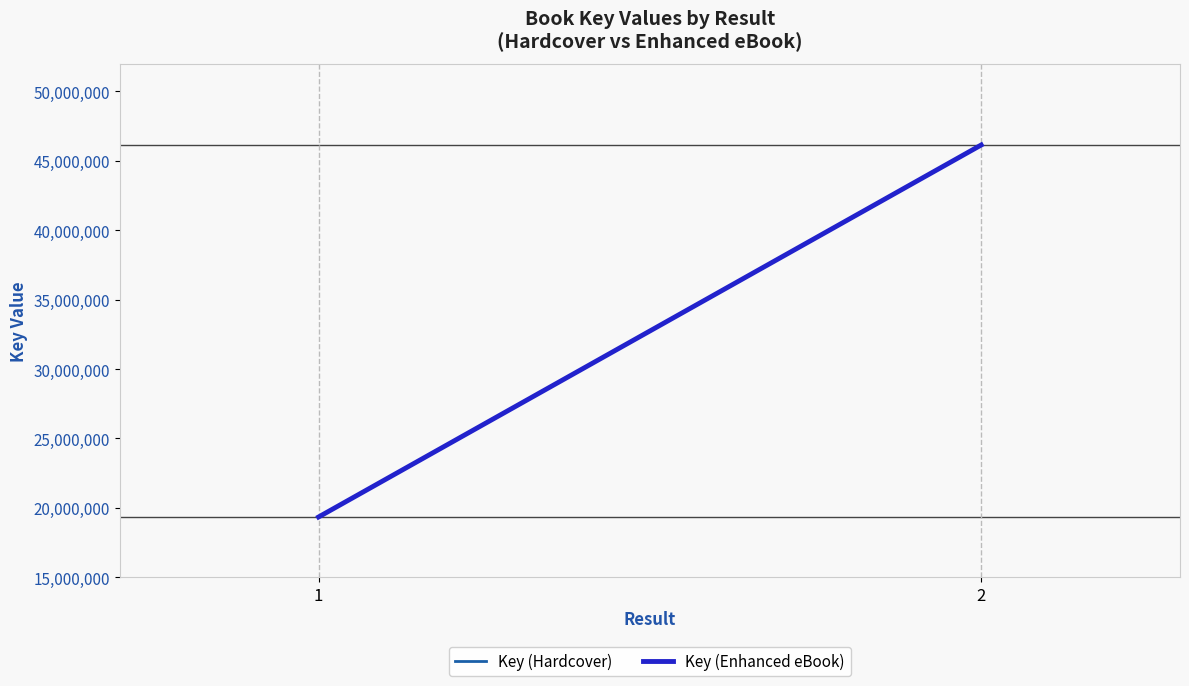

What is the difference between the Key (Enhanced eBook) values at 2 and 1?

26801199